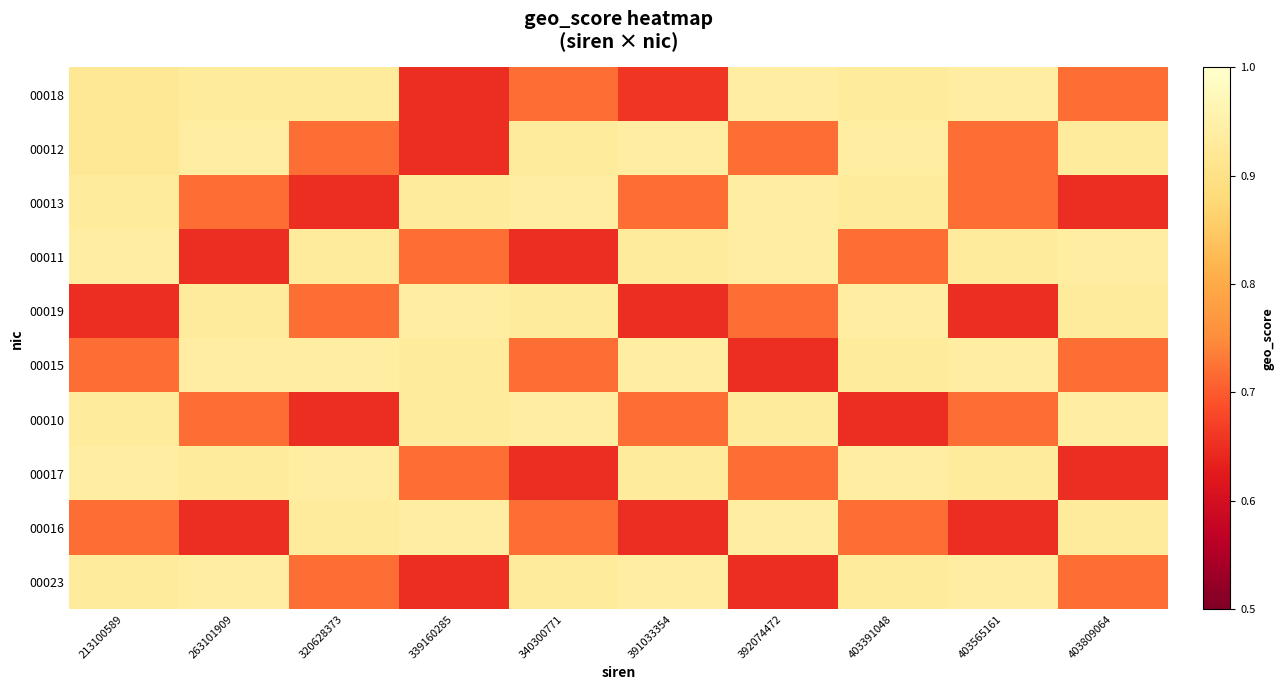

At which category does the chart reach its peak across all series?

392074472